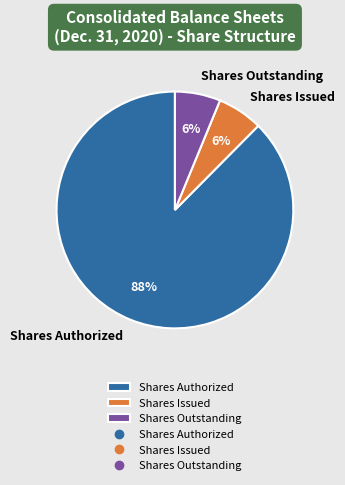

To the nearest percent, what is the average slice percentage?

33%